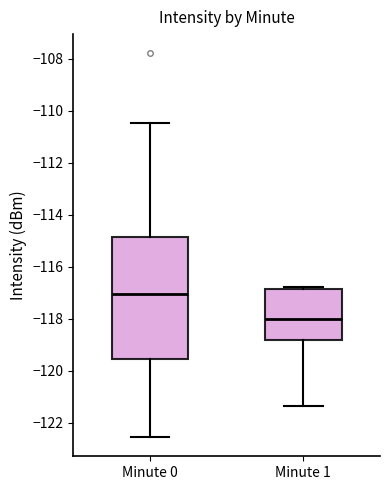

Which box is the tallest, from its lower edge to its upper edge?

Minute 0